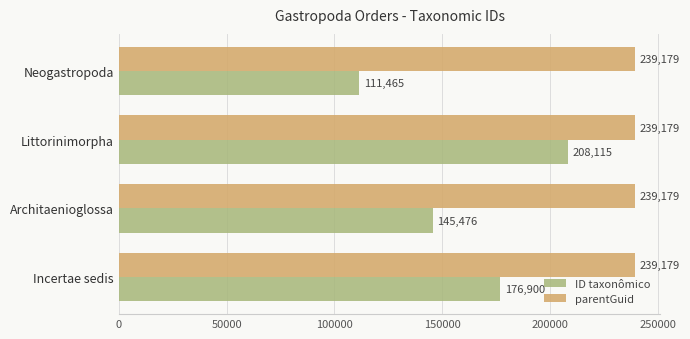

Rank the categories by ID taxonômico value from highest to lowest.

Littorinimorpha, Incertae sedis, Architaenioglossa, Neogastropoda